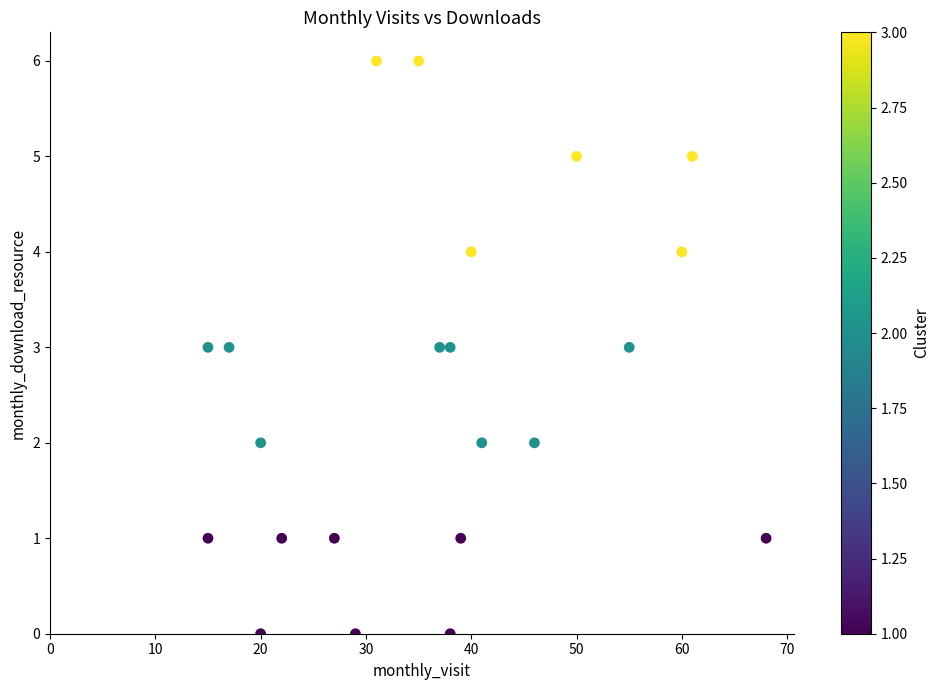

What is the range of Y values (max minus min)?

6